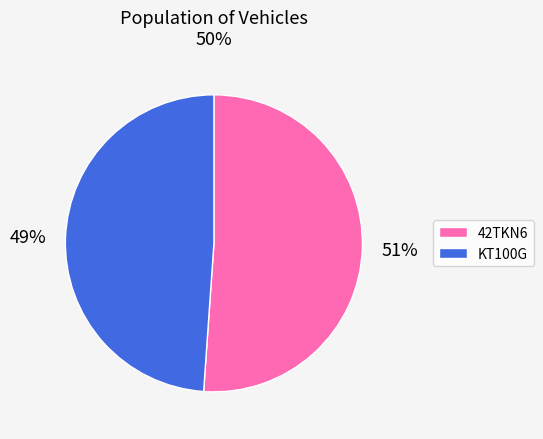

Is there a majority slice in this chart?

Yes